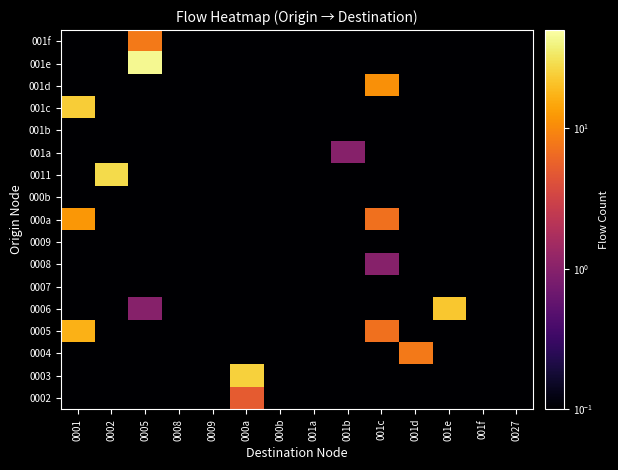

Between 001f and 0002, which is larger?

001f